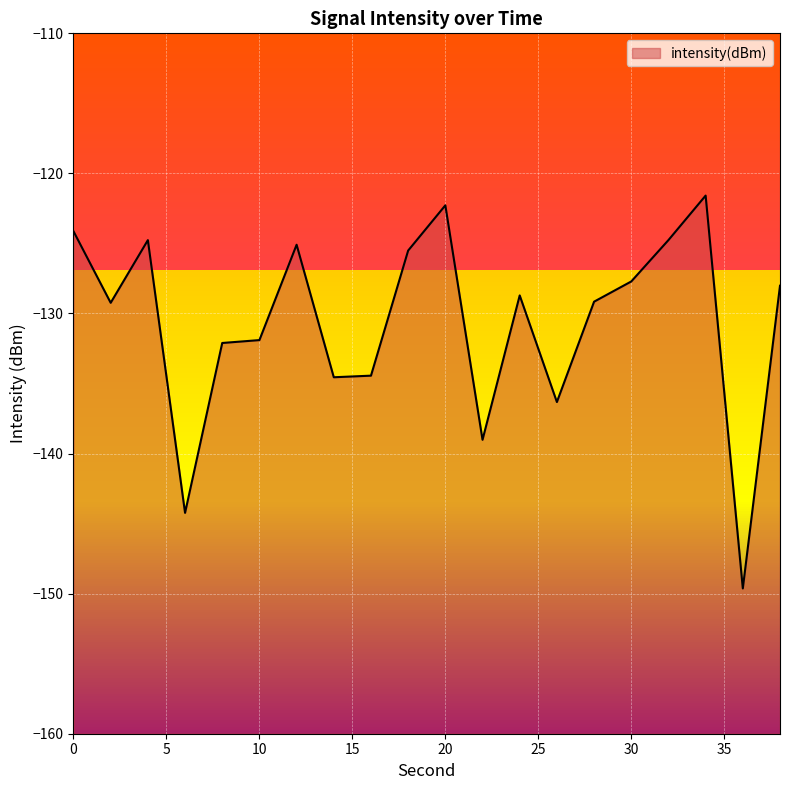

Read the value at 22.

-139.0